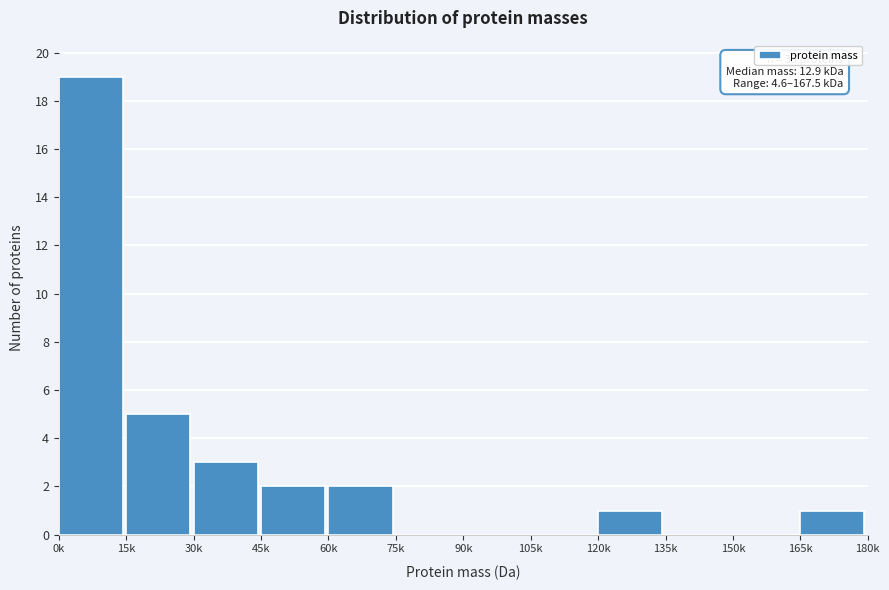

Reading left to right, what are all the values shown in this chart?

0k=19	15k=5	30k=3	45k=2	60k=2	75k=0	90k=0	105k=0	120k=1	135k=0	150k=0	165k=1